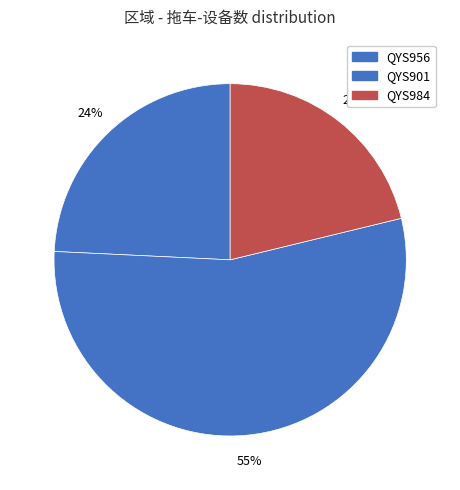

How much of the chart is everything except QYS901?

45.5%